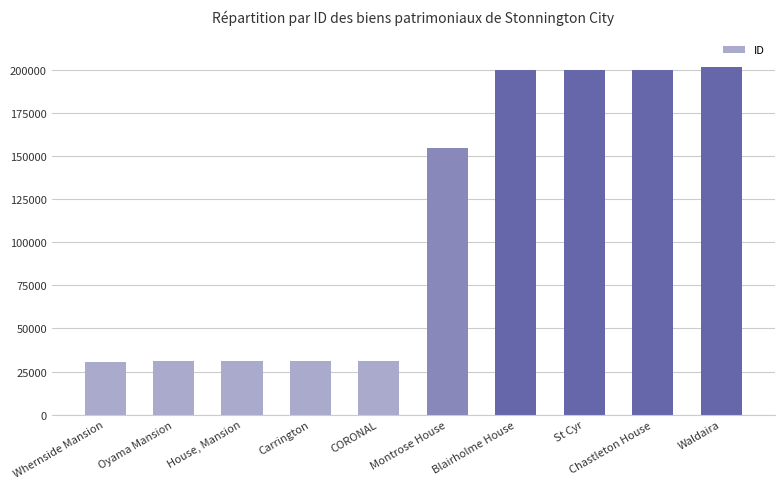

Which has a higher value, Blairholme House or CORONAL?

Blairholme House